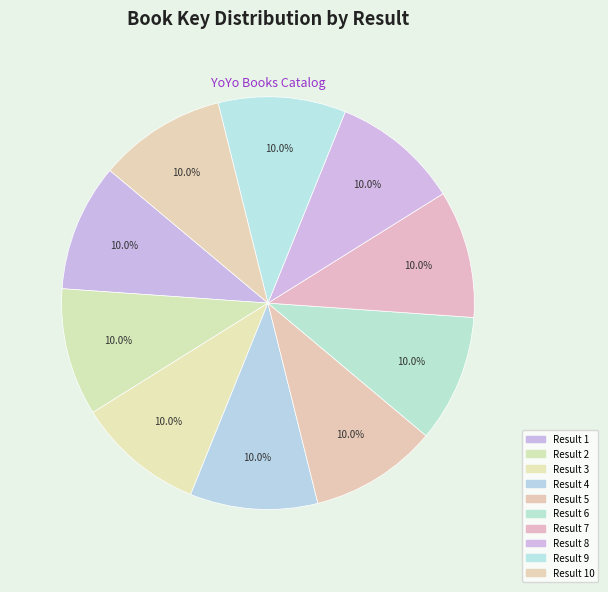

How many segments does this pie chart have?

10